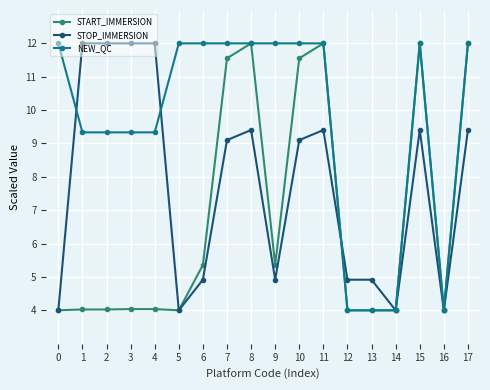

What is the total value across all series at 4?

25.4